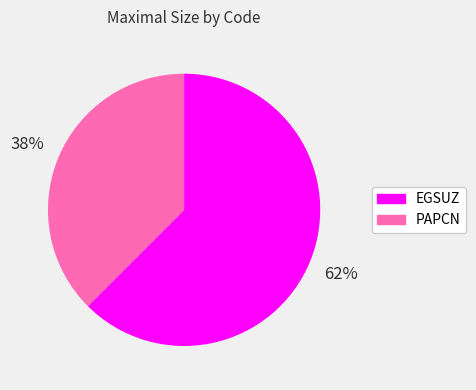

To the nearest percent, what percentage of the pie is PAPCN?

38%